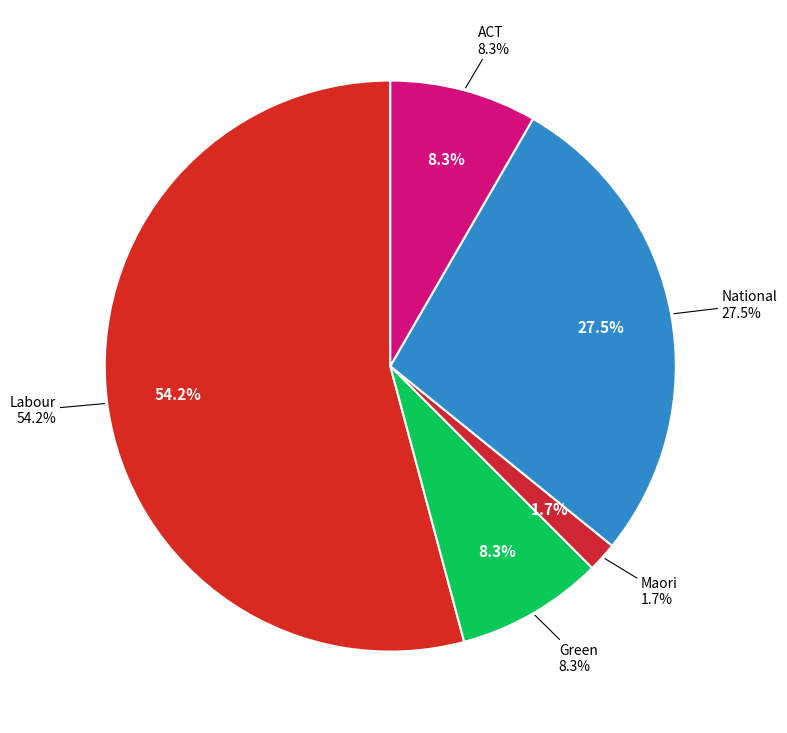

What percentage do Maori and Green together represent?

10.0%